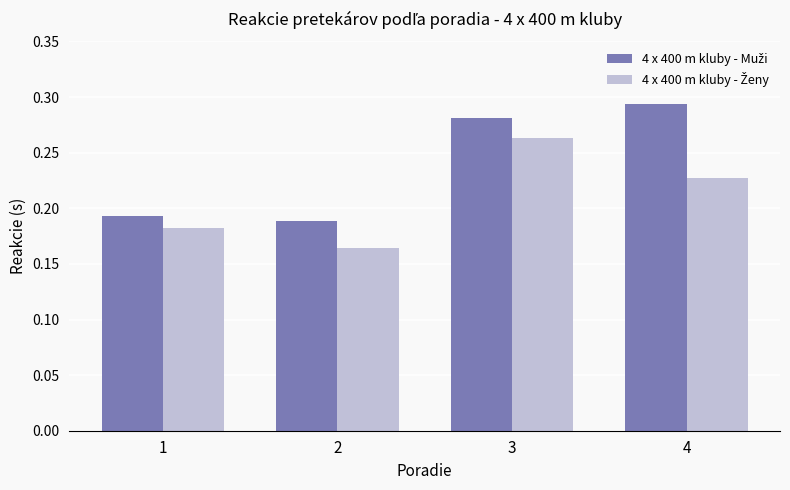

At which category is the sum across all series the highest?

3